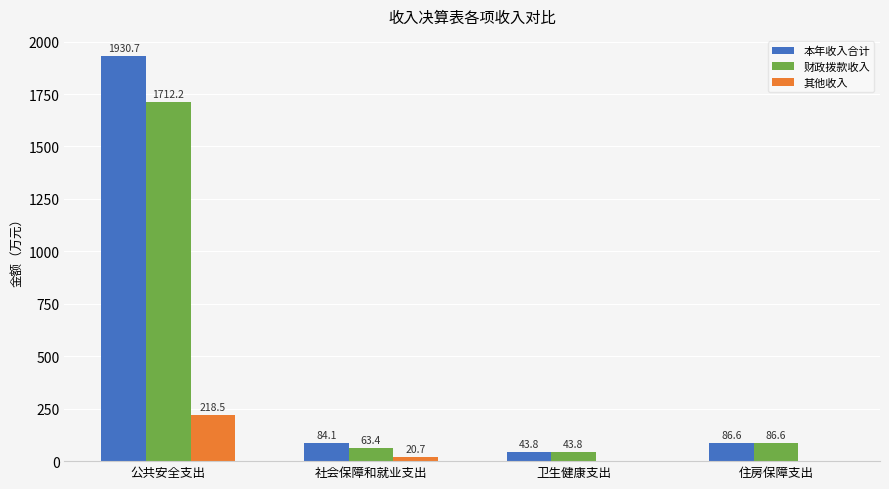

Reading left to right, list all the values displayed in this chart.

本年收入合计: 公共安全支出=1930.7	社会保障和就业支出=84.1	卫生健康支出=43.8	住房保障支出=86.6
财政拨款收入: 公共安全支出=1712.2	社会保障和就业支出=63.4	卫生健康支出=43.8	住房保障支出=86.6
其他收入: 公共安全支出=218.5	社会保障和就业支出=20.7	卫生健康支出=0.0	住房保障支出=0.0